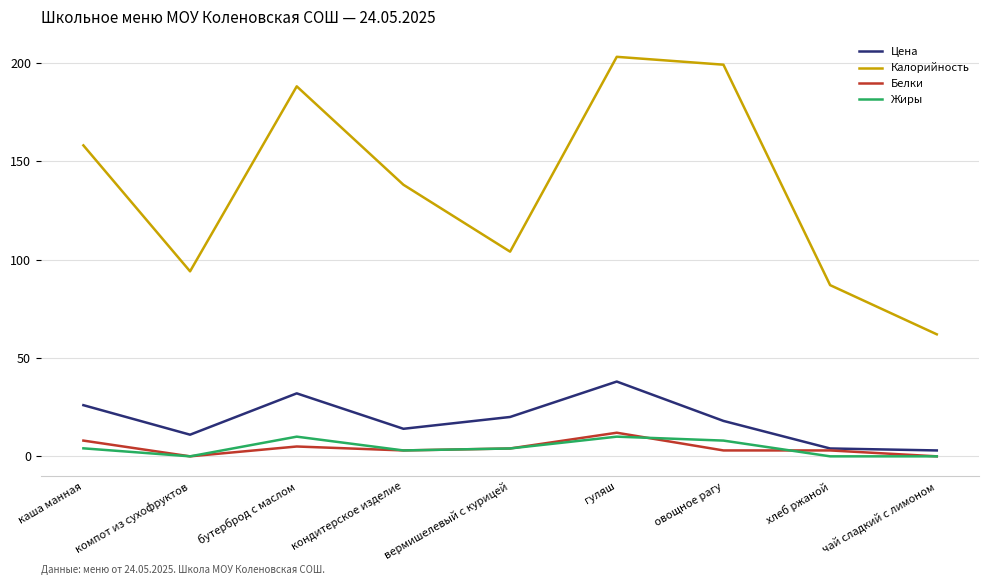

The Калорийность series shows 94.0 at компот из сухофруктов. True or false?

True